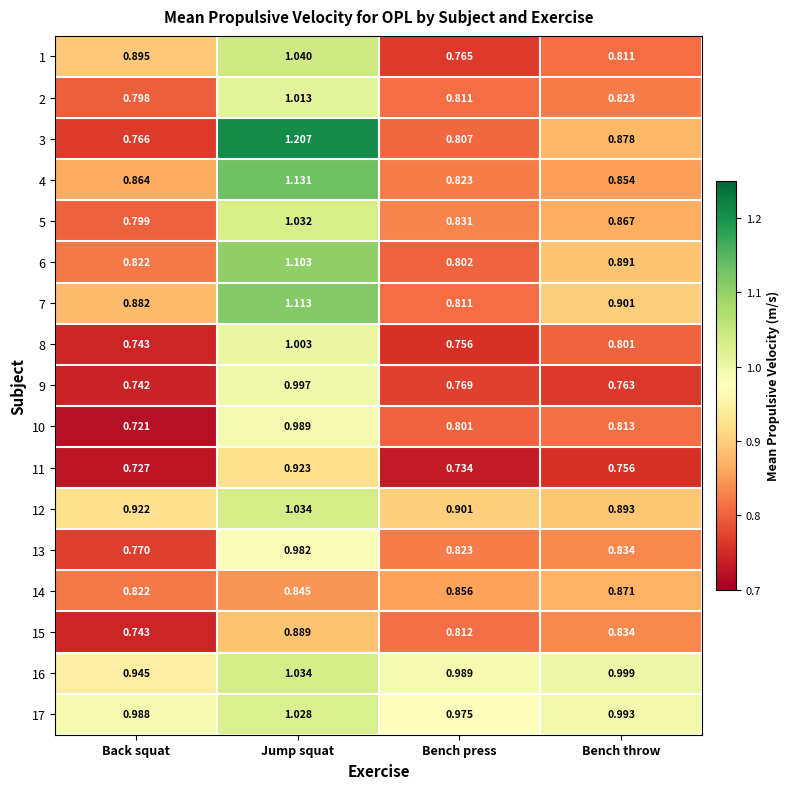

At which label does 1 reach its minimum?

Bench press